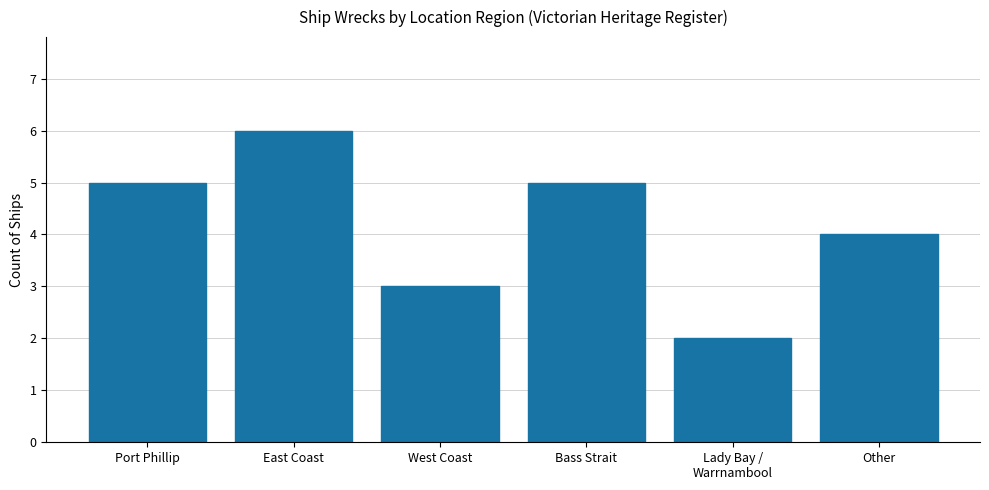

What value does the data have at Lady Bay /
Warrnambool?

2